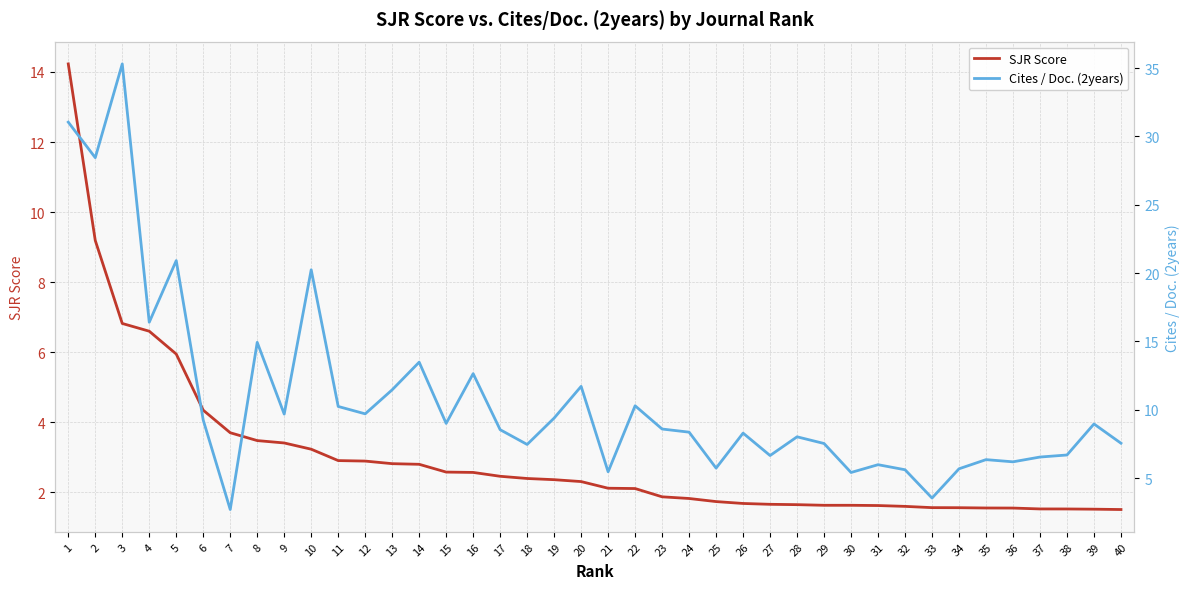

What is the total value across all series at 9?

13.1